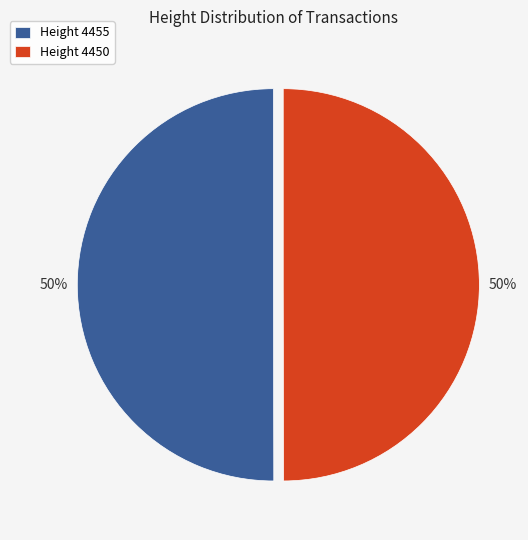

True or false: Height 4455 accounts for 50% of the total.

True